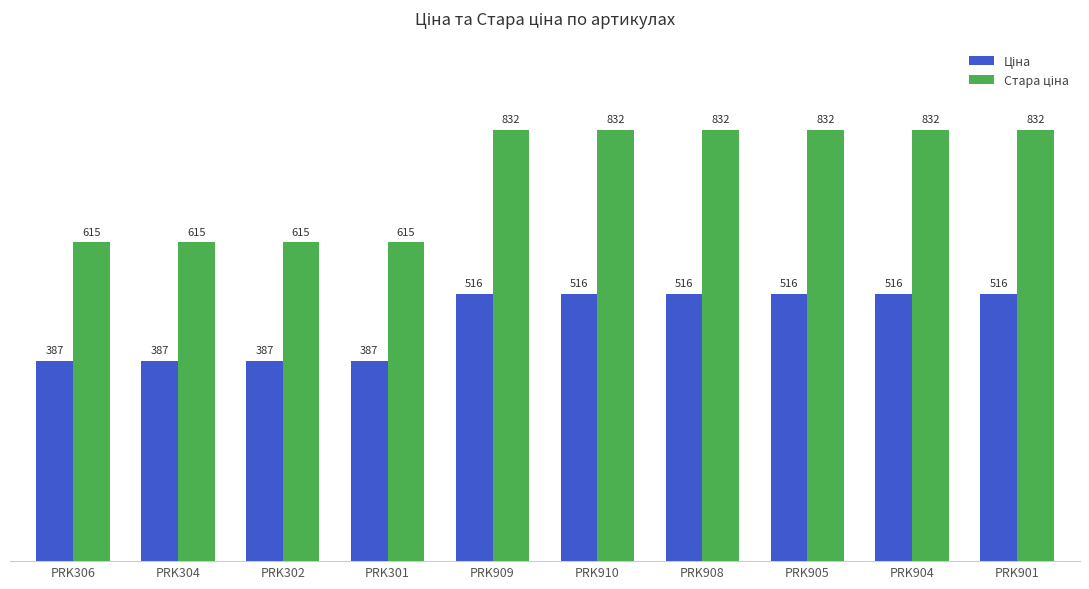

What is the maximum value shown in the chart?

832.4